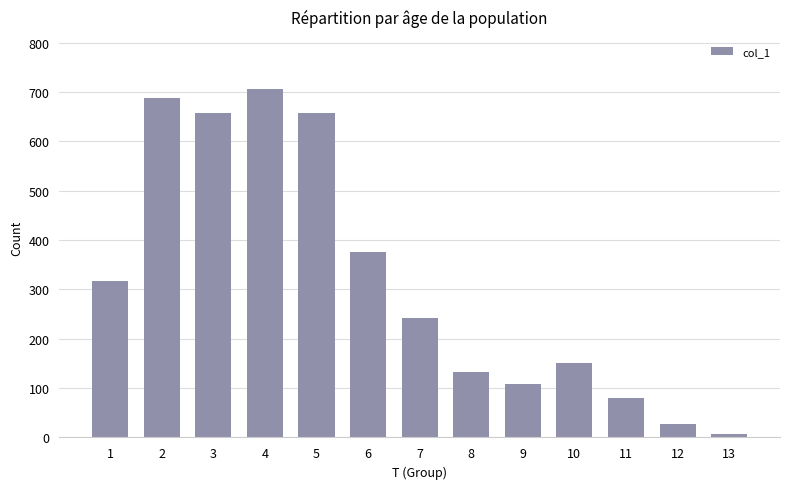

Reading left to right, transcribe all the data shown in this chart.

317	688	657	706	657	376	243	132	109	151	80	27	7